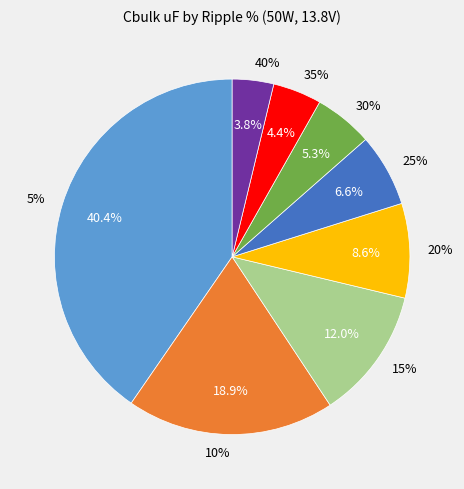

To the nearest percent, what is the combined percentage of 5% and 20%?

49%